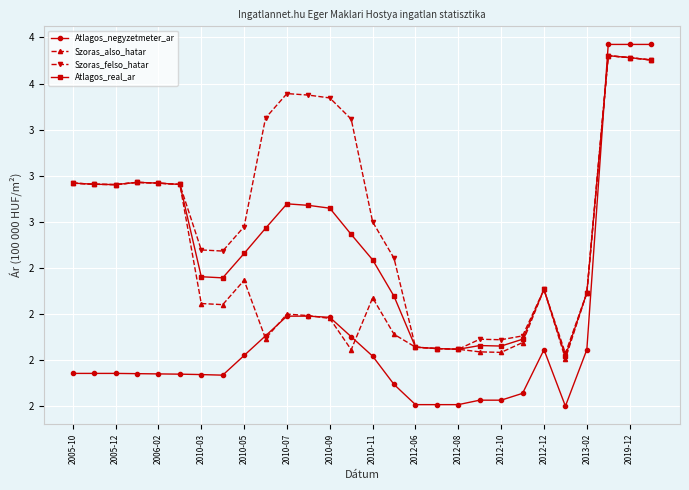

What is the sum of all Atlagos_real_ar values?

74.2